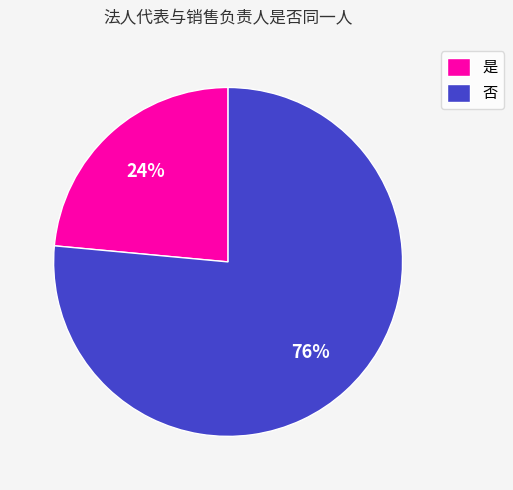

Is 否 the majority of the pie?

Yes